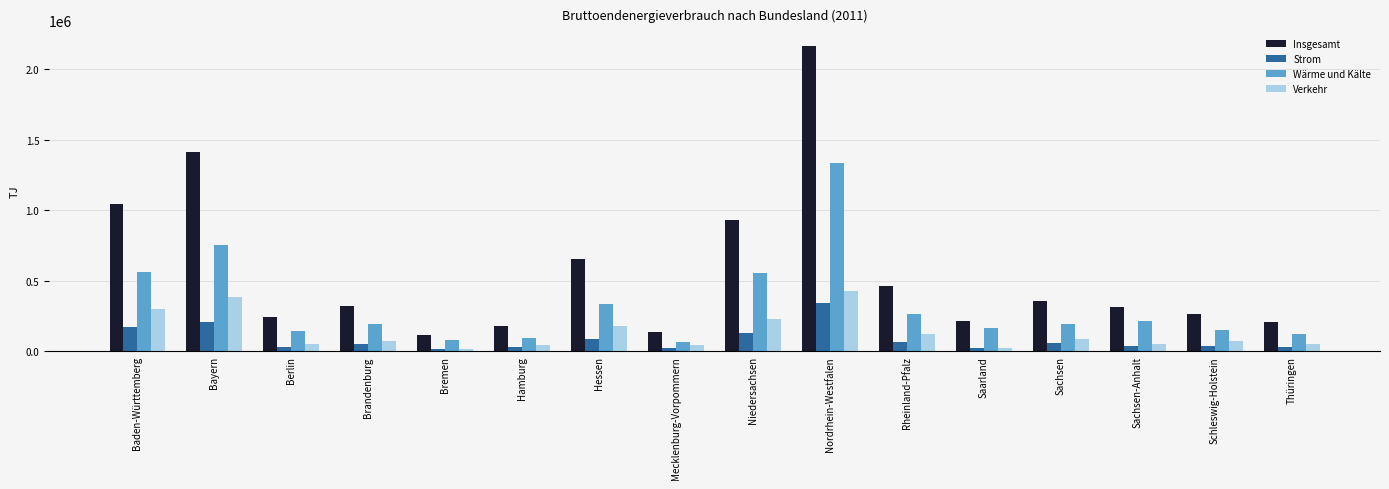

Count the number of data series in this chart.

4